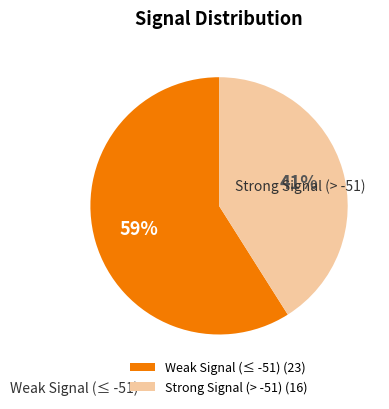

Rank the categories by value from lowest to highest.

Strong Signal (> -51) (16), Weak Signal (≤ -51) (23)